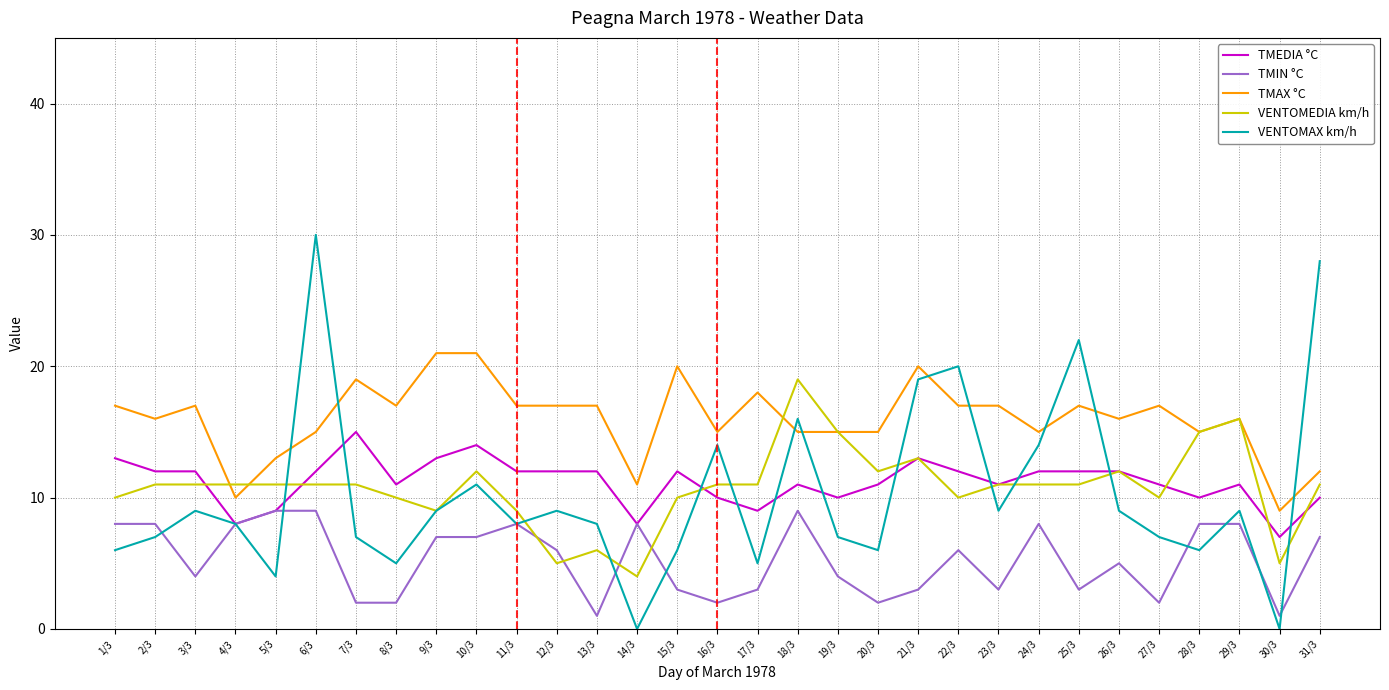

What is the lowest value of the TMEDIA °C series?

7